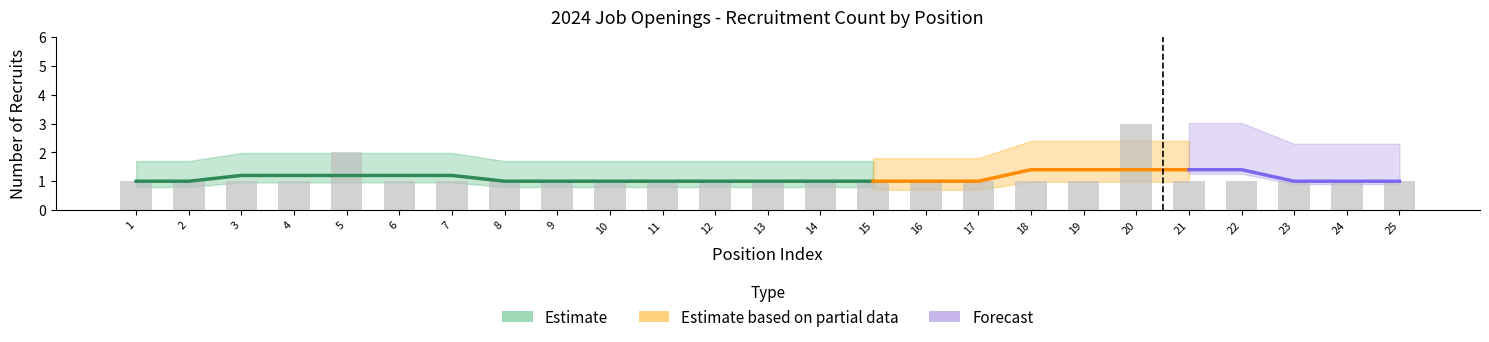

True or false: Estimate has a value of 1 at 19.

False